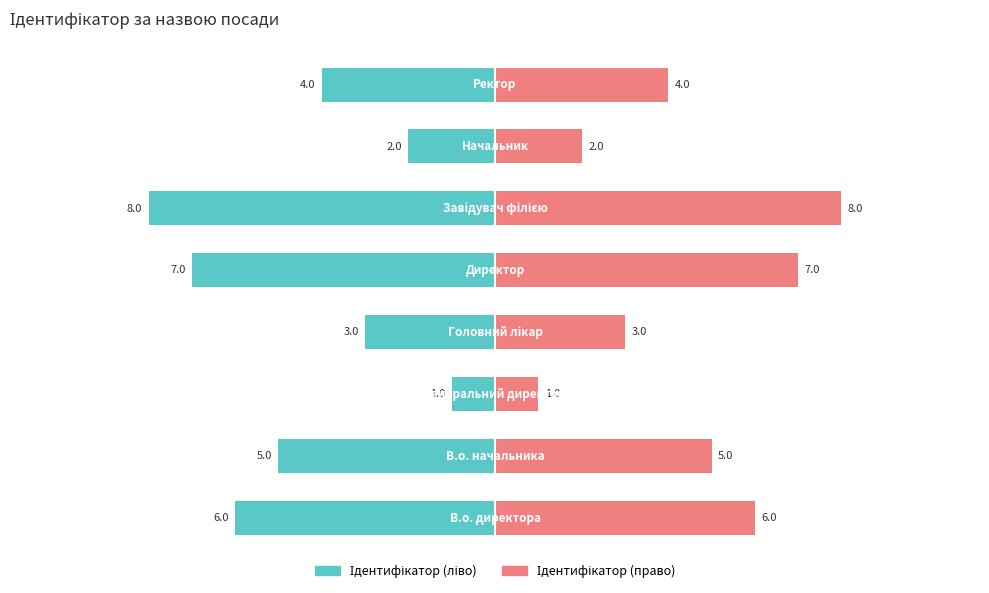

The value of Ідентифікатор (ліво) at −5.0 is -3. True or false?

True